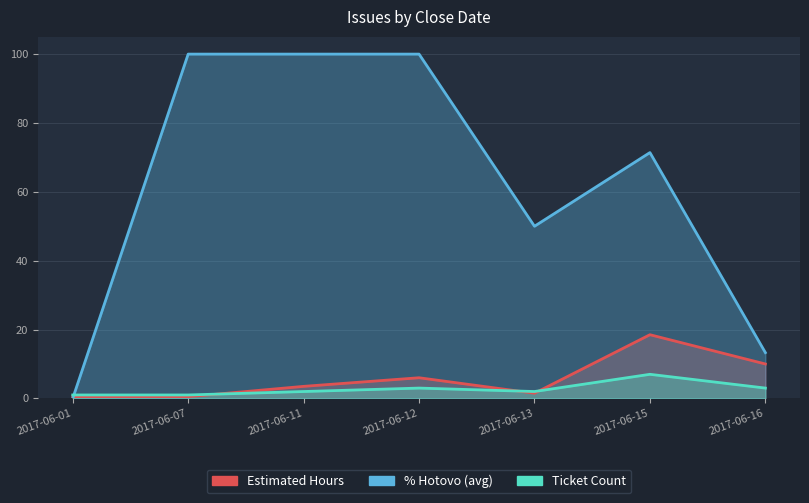

What is the difference between the Ticket Count values at 2017-06-16 and 2017-06-07?

2.0